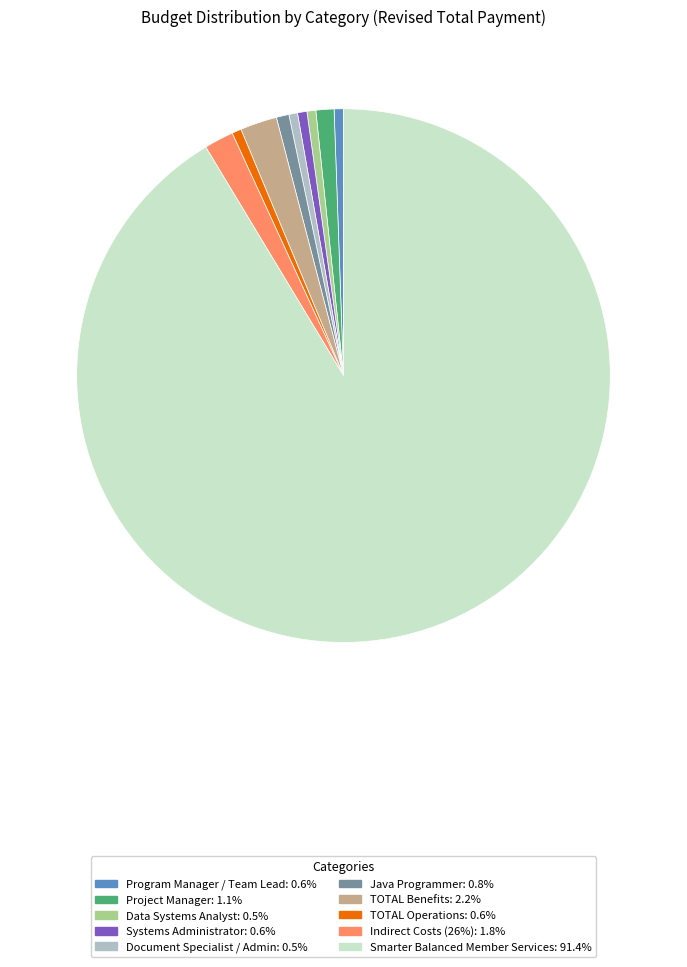

Approximately how many times larger is the value at Systems Administrator compared to Data Systems Analyst?

1.1